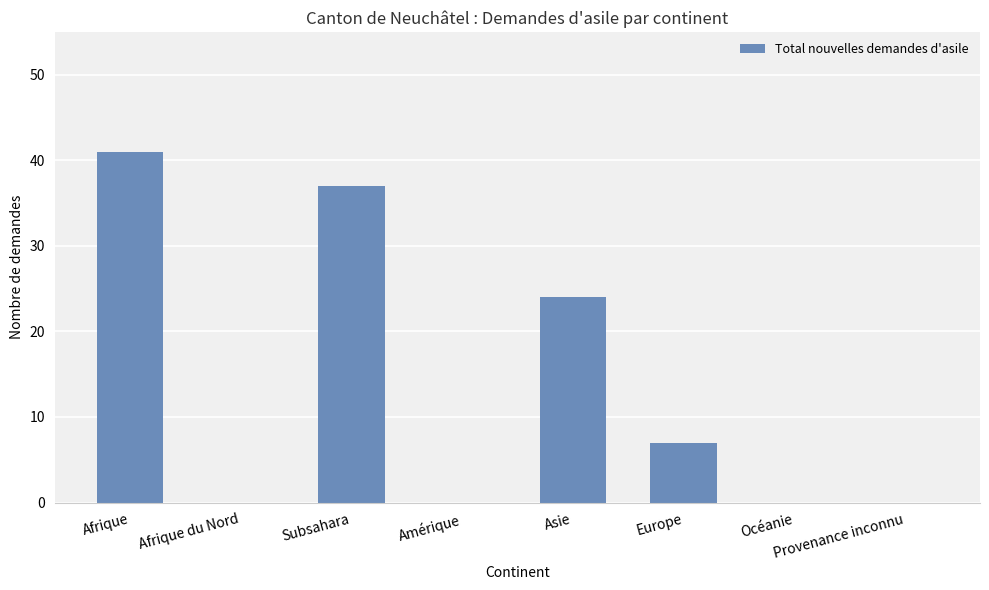

What is the change in value from Afrique du Nord to Europe?

+7